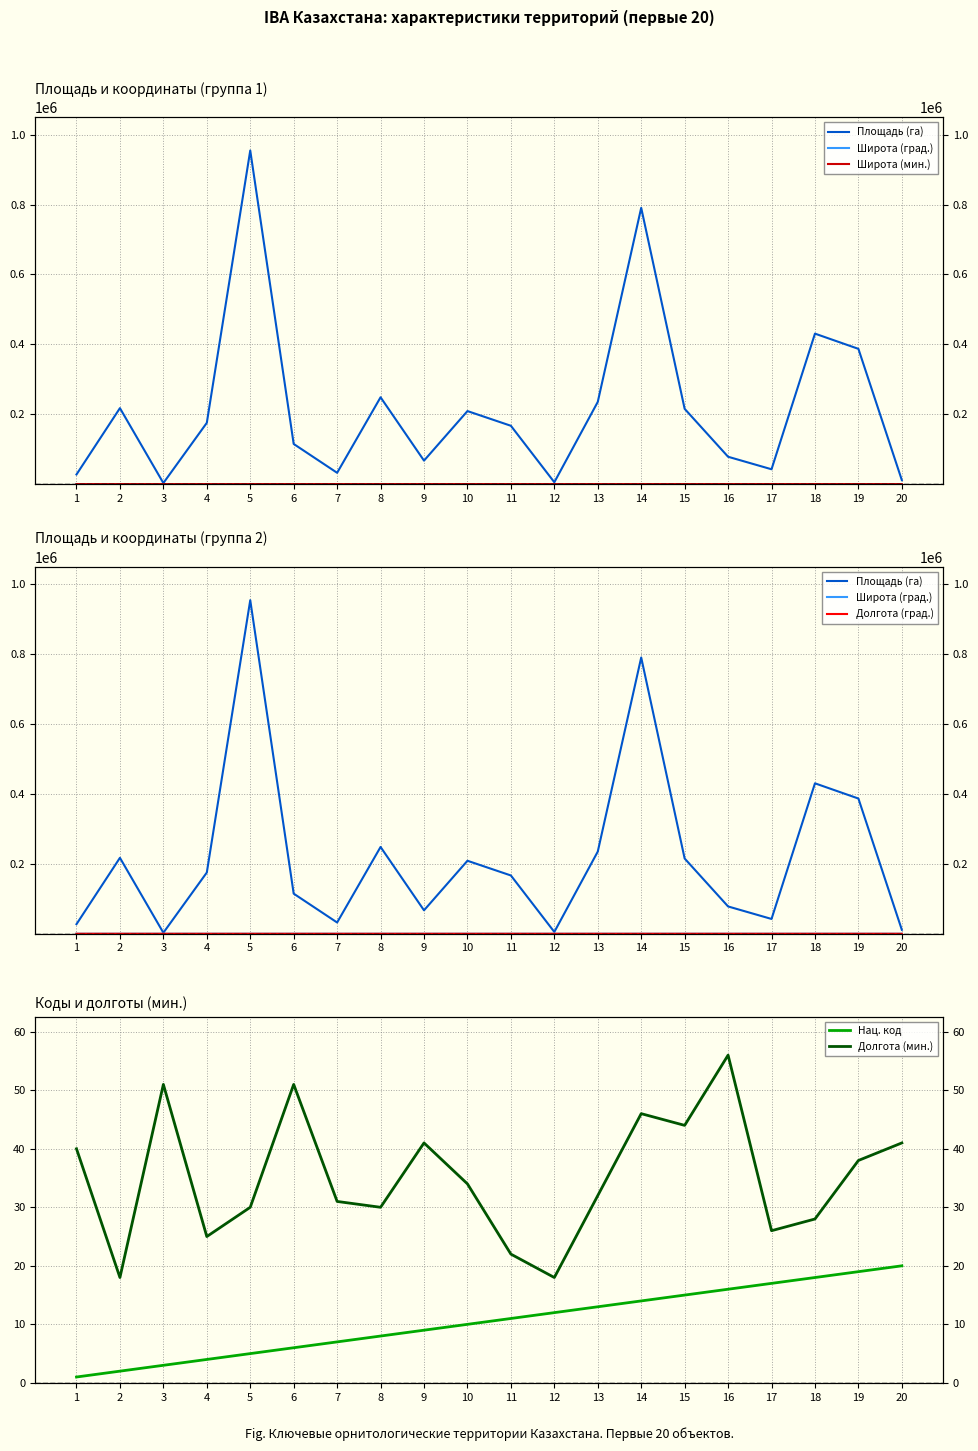

How many data points in Долгота (град.) are above 51?

8